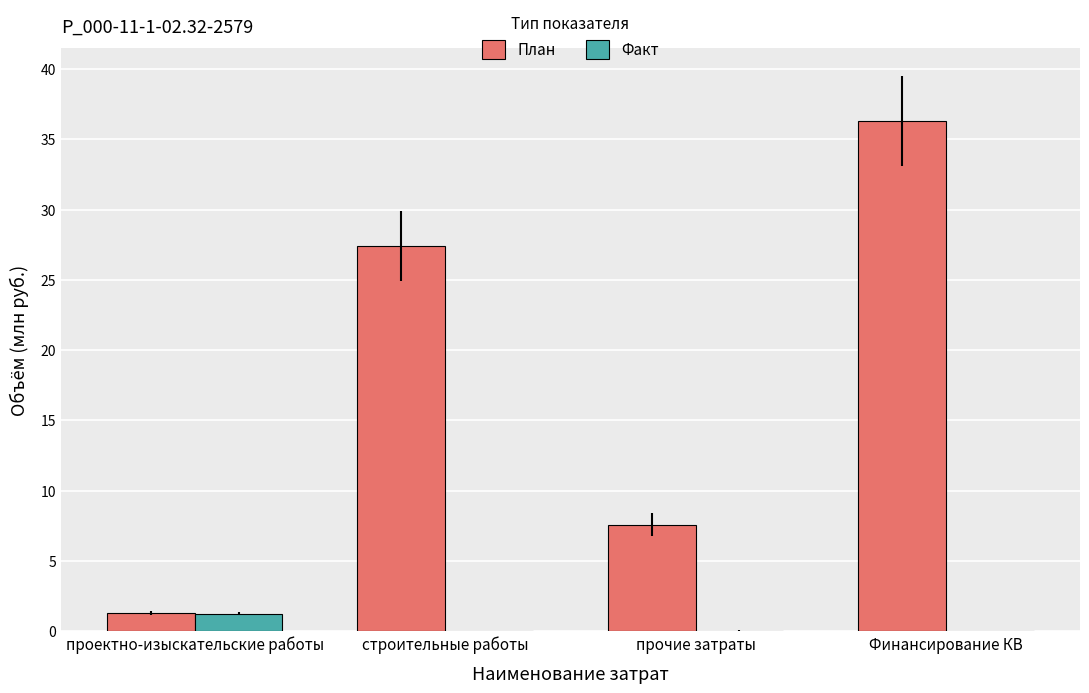

What is the greatest value displayed?

36.3